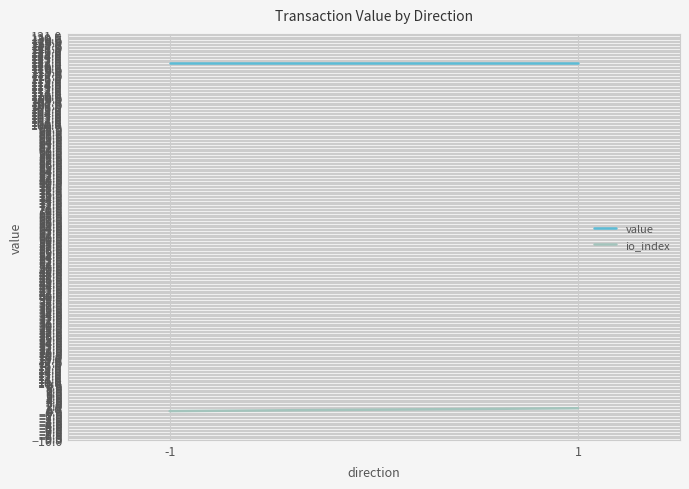

Is this an area chart (filled region under the line)?

No